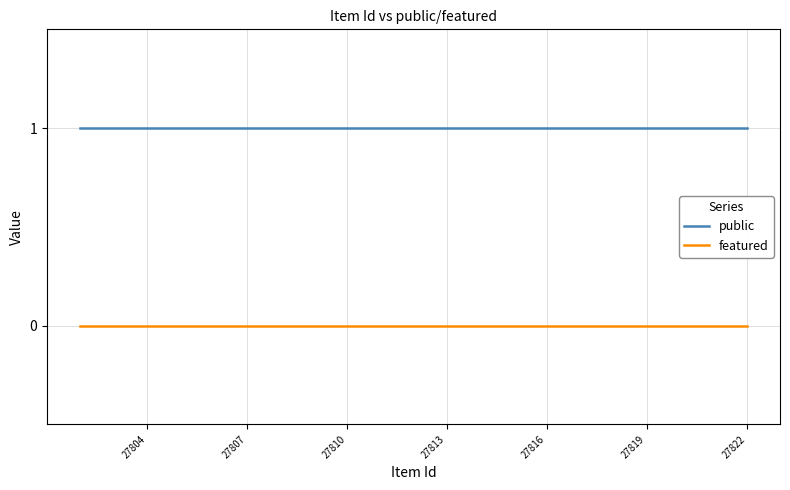

True or false: featured has more than 1 interior local peaks.

False